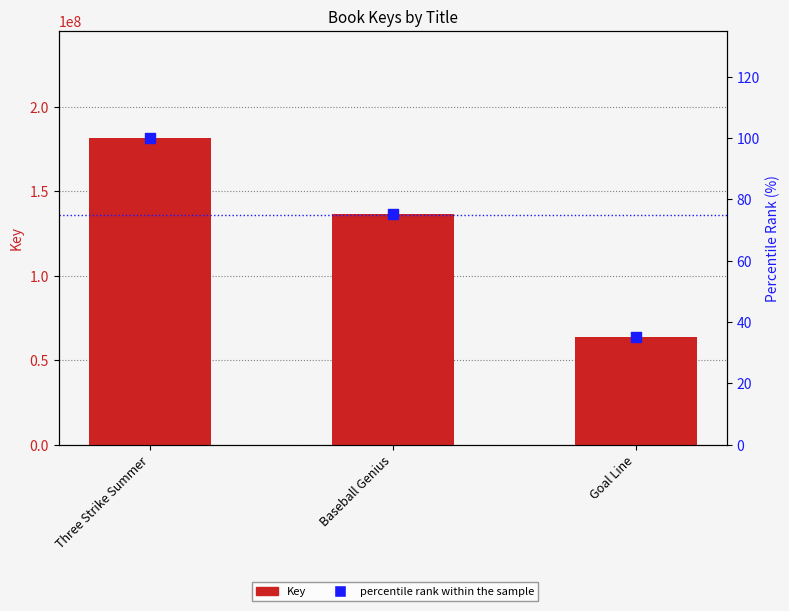

Which series reaches the maximum Y coordinate?

Key